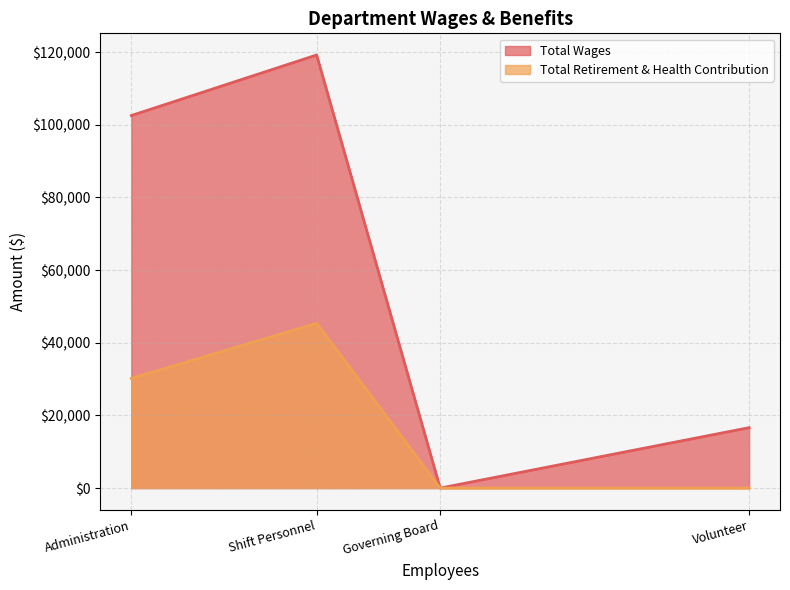

The value of Total Retirement & Health Contribution at Shift Personnel is 45371. True or false?

True